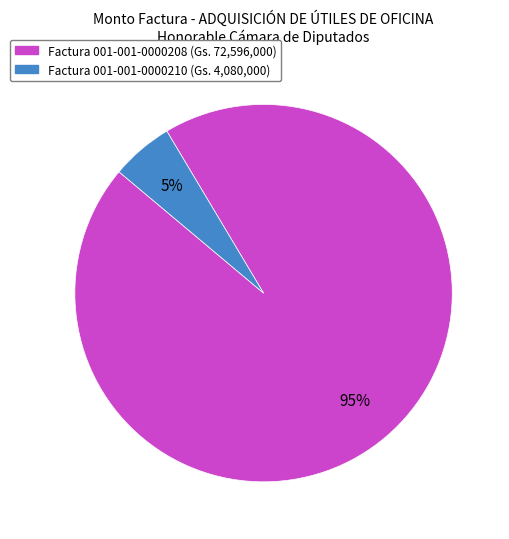

Does any single category account for the majority?

Yes